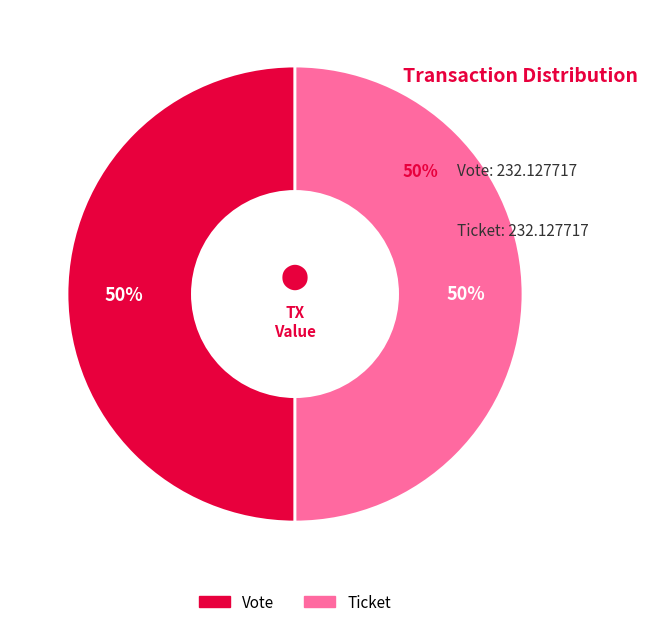

To the nearest percent, what is the average slice percentage?

50%